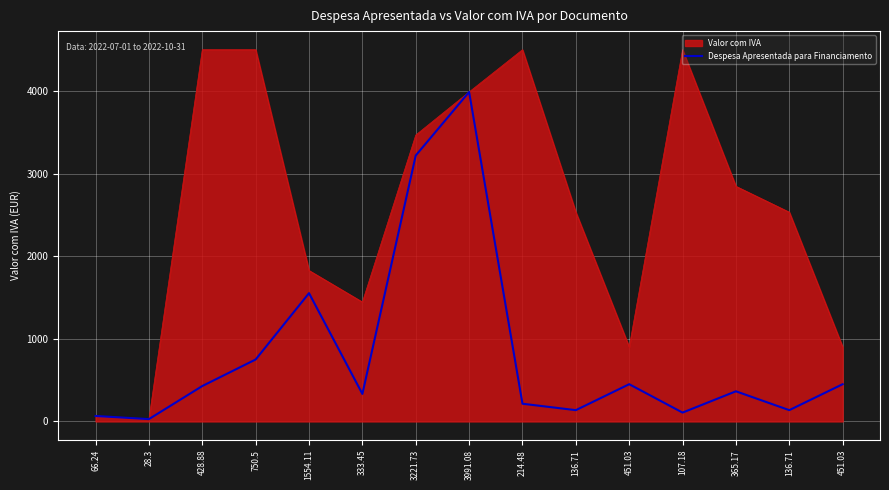

What are all the series names shown in the legend?

Valor com IVA, Despesa Apresentada para Financiamento